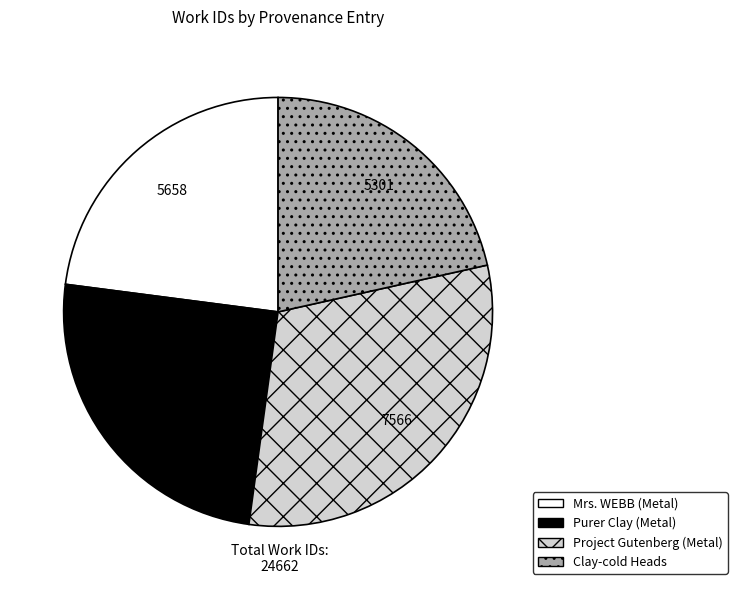

Is it true that Purer Clay (Metal) is 13% of the pie?

False